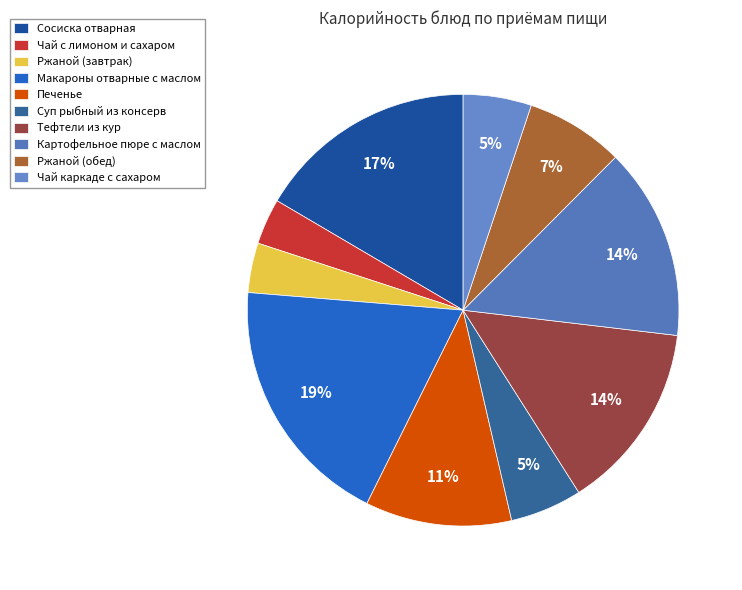

Is there any slice that represents more than half of the pie?

No